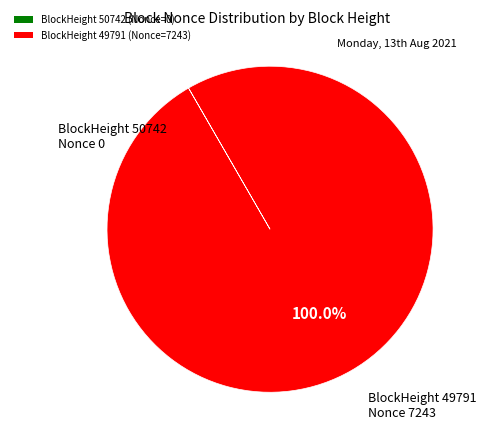

Is there a majority slice in this chart?

Yes